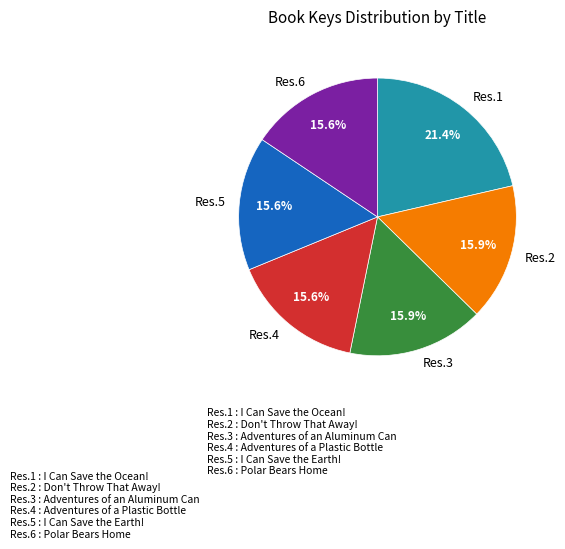

Does any single category account for the majority?

No